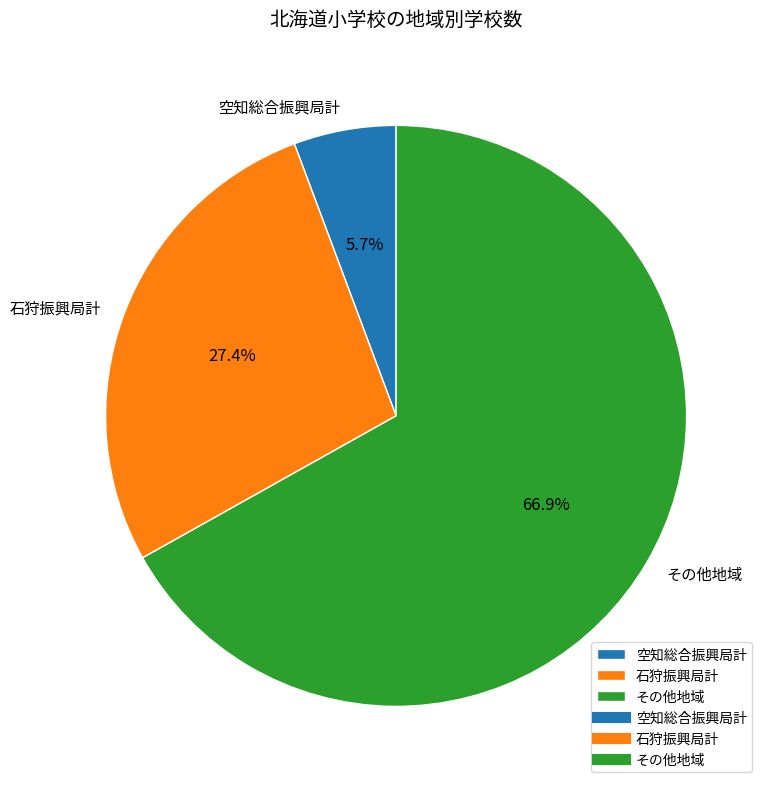

What is the largest slice in the pie chart?

その他地域